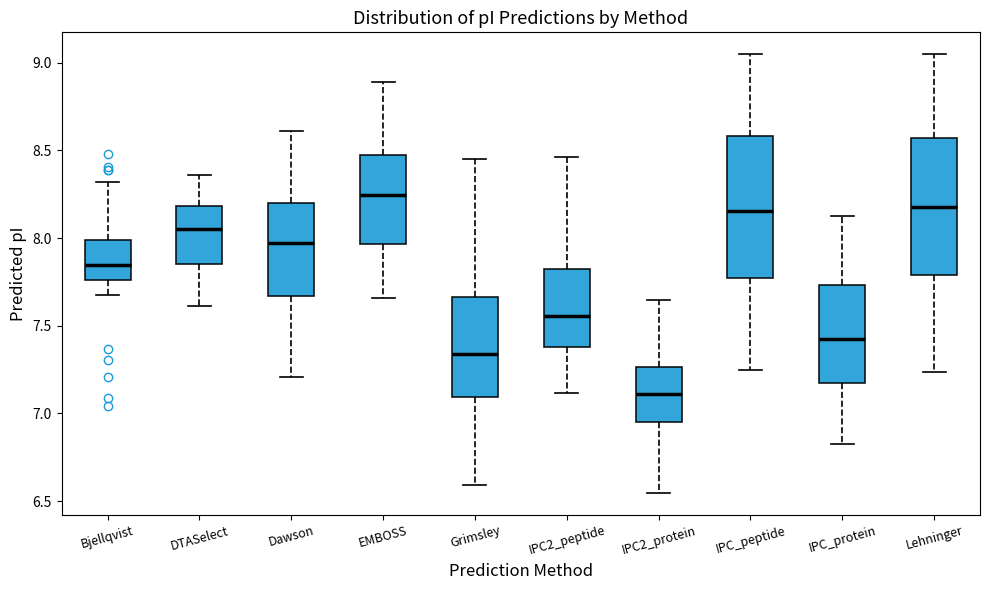

Reading left to right, read every box against the y-axis: the position of its median line, the range the box covers, and the ends of its whiskers. The values are not printed on the chart, so give them approximately, as read against the axis.

Bjellqvist: median 7.85, box 7.75 to 8.00, whiskers 7.65 to 8.30
DTASelect: median 8.05, box 7.85 to 8.20, whiskers 7.60 to 8.35
Dawson: median 7.95, box 7.65 to 8.20, whiskers 7.20 to 8.60
EMBOSS: median 8.25, box 7.95 to 8.45, whiskers 7.65 to 8.90
Grimsley: median 7.35, box 7.10 to 7.65, whiskers 6.60 to 8.45
IPC2_peptide: median 7.55, box 7.40 to 7.80, whiskers 7.10 to 8.45
IPC2_protein: median 7.10, box 6.95 to 7.25, whiskers 6.55 to 7.65
IPC_peptide: median 8.15, box 7.75 to 8.60, whiskers 7.25 to 9.05
IPC_protein: median 7.40, box 7.20 to 7.75, whiskers 6.85 to 8.15
Lehninger: median 8.20, box 7.80 to 8.55, whiskers 7.25 to 9.05